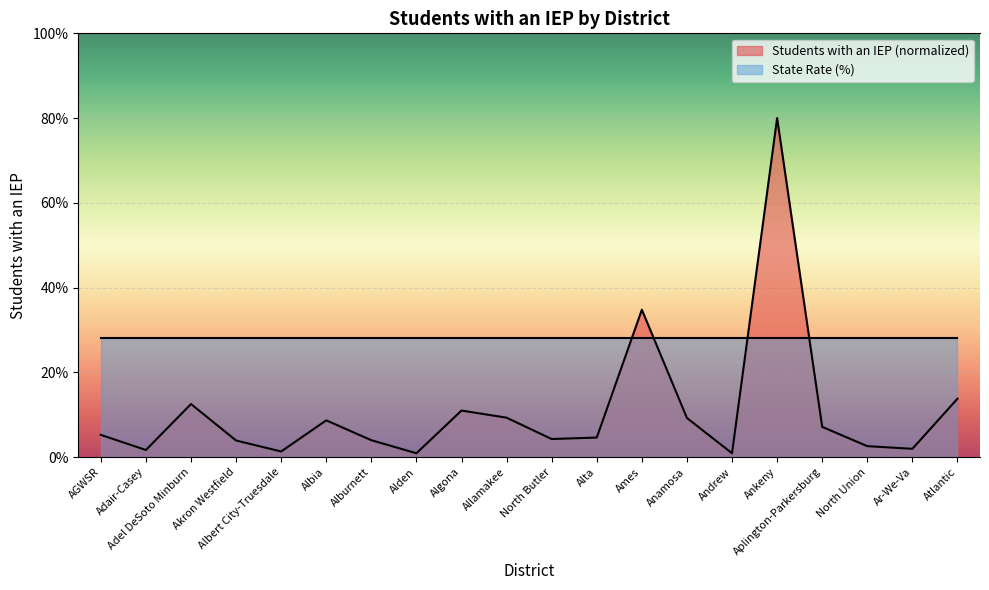

True or false: the data has more than 2 interior local peaks.

True